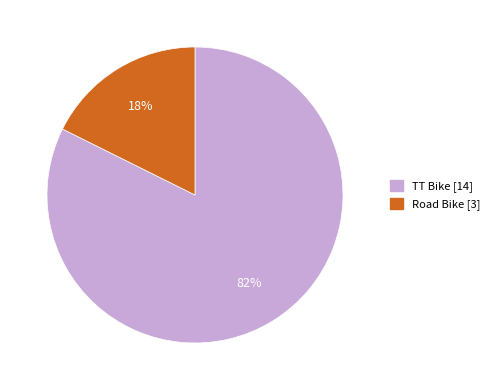

What percentage is the Road Bike slice, to the nearest percent?

18%